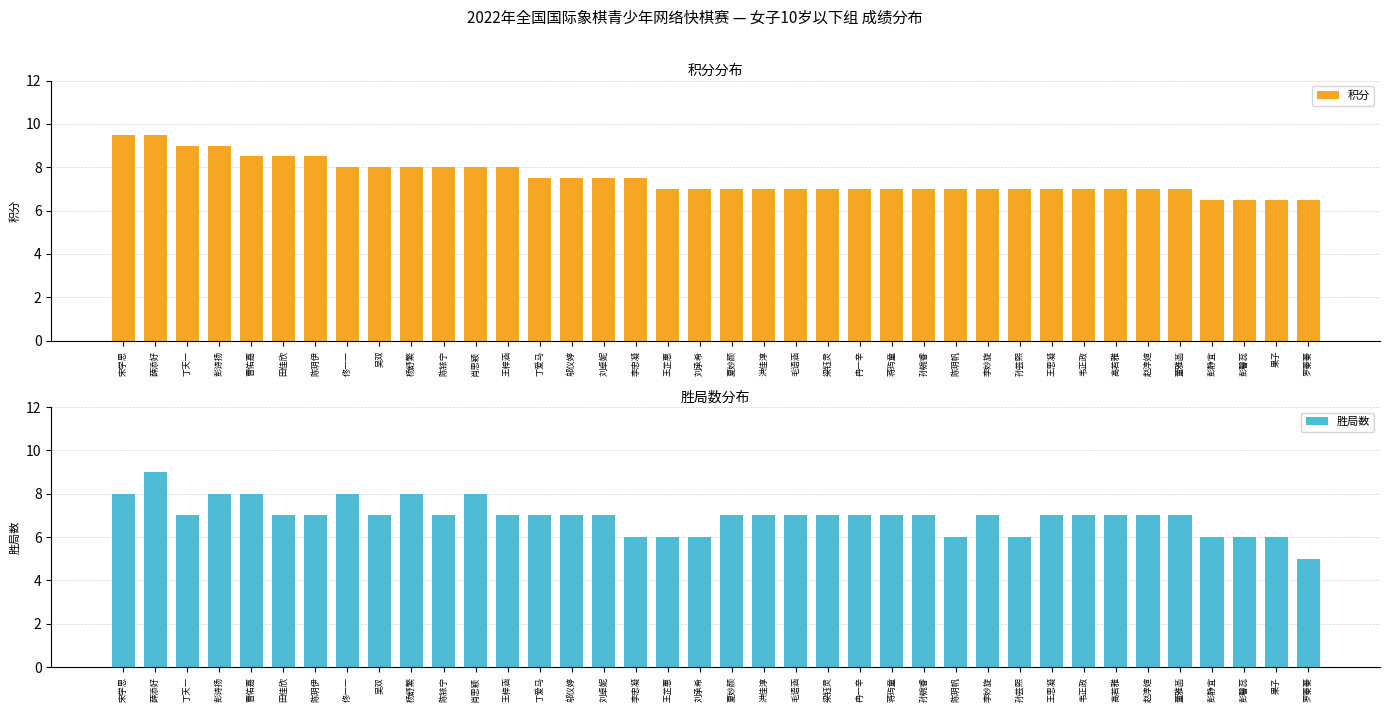

What is the value of the 胜局数 bar at the 33rd from the left?

7